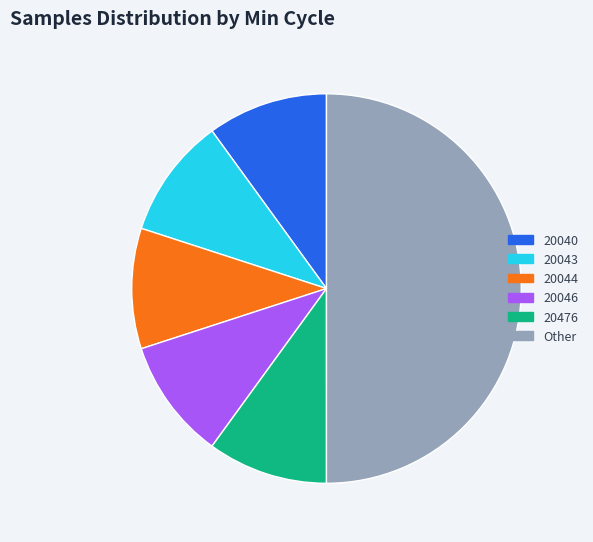

Combined, do 20043 and 20040 account for over 50%?

No